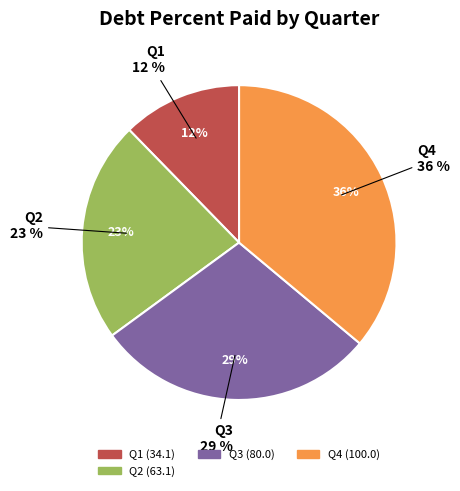

To the nearest percent, what percentage of the pie is Q2?

23%